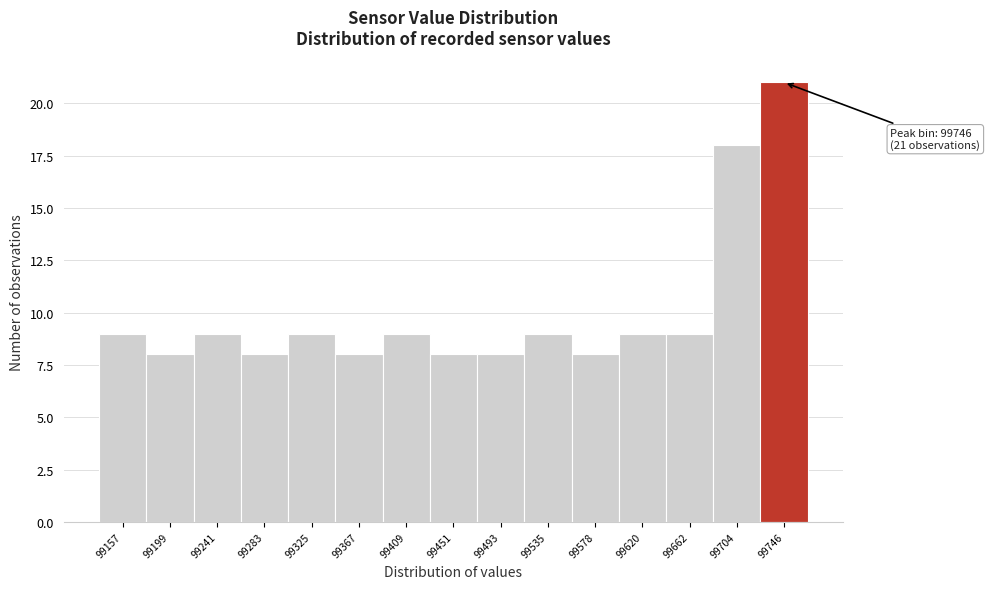

Over which range of the x-axis is the bar tallest?

99725 to 99765